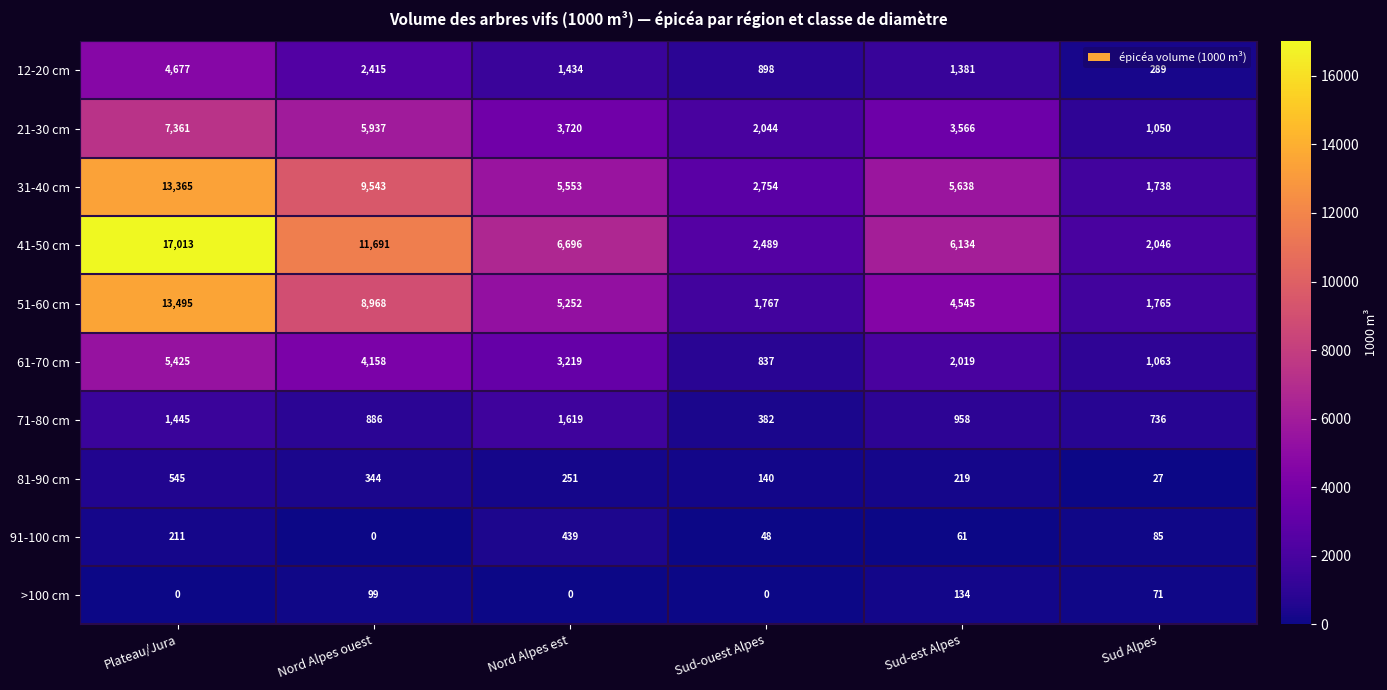

The 31-40 cm series shows 9543 at Nord Alpes ouest. True or false?

True